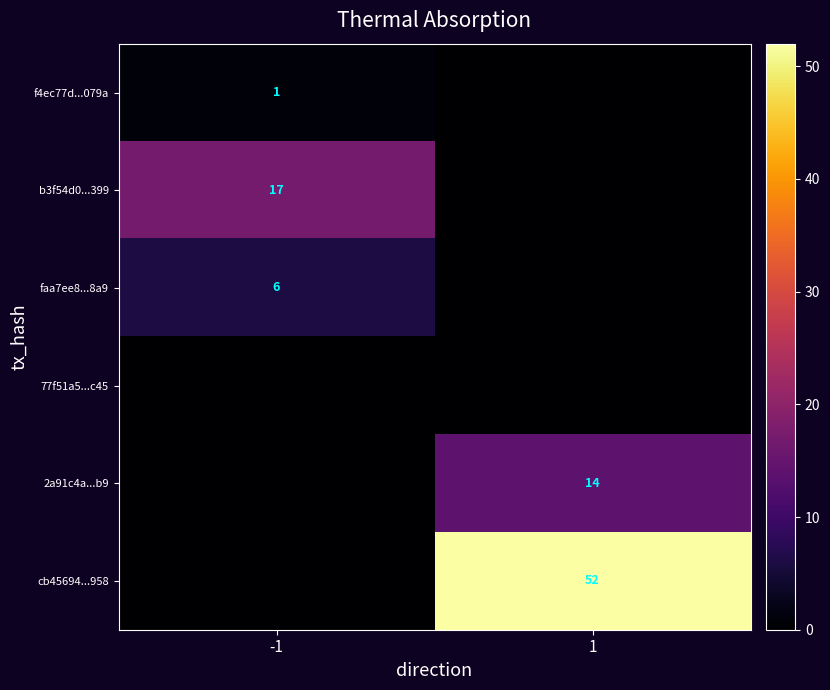

What is the spread (max minus min) of values at -1?

17